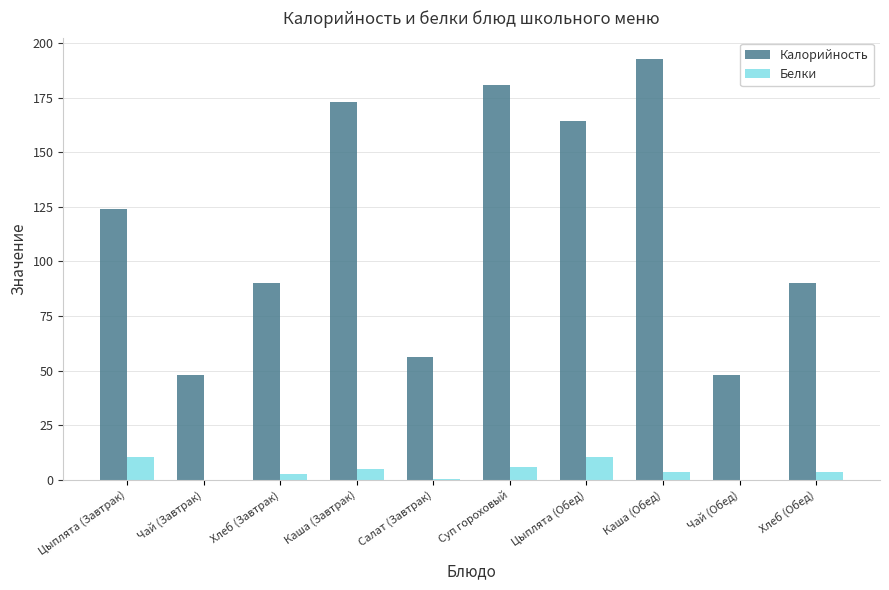

At which category is the sum across all series the highest?

Каша (Обед)